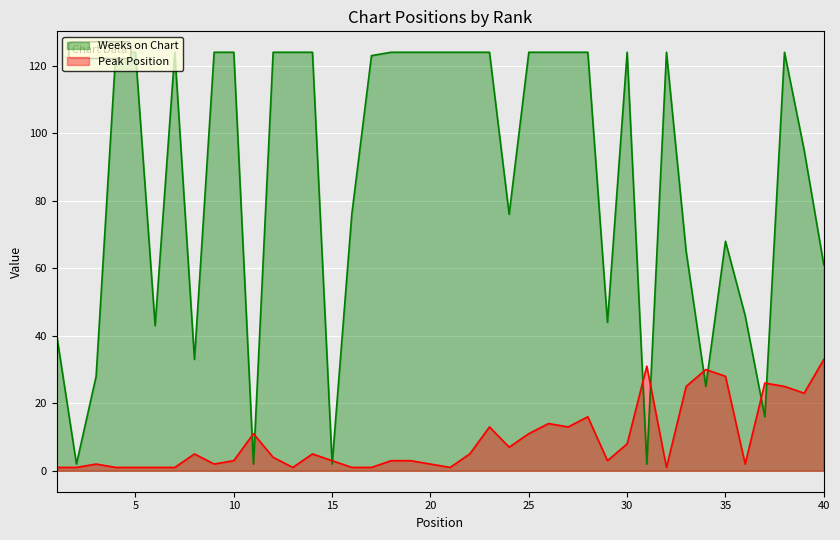

What is the lowest value of the Weeks on Chart series?

2